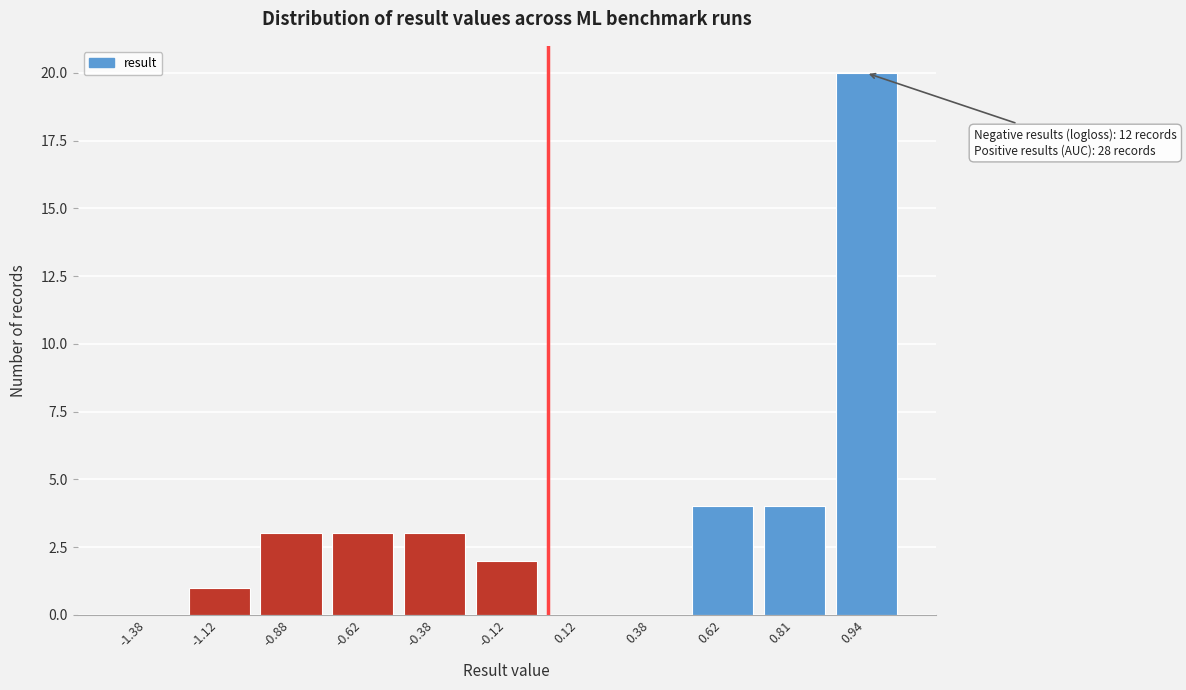

Reading left to right, extract all data points from this chart.

-1.38=0	-1.12=1	-0.88=3	-0.62=3	-0.38=3	-0.12=2	0.12=0	0.38=0	0.62=4	0.81=4	0.94=20